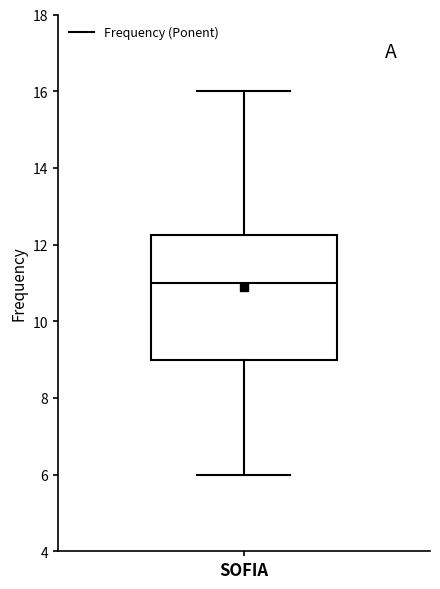

Read this box plot against the y-axis: the position of the median line, the range covered by the box, and the ends of both whiskers. The values are not printed on the chart, so give them approximately, as read against the axis.

median 11.0, box 9.0 to 12.2, whiskers 6.0 to 16.0